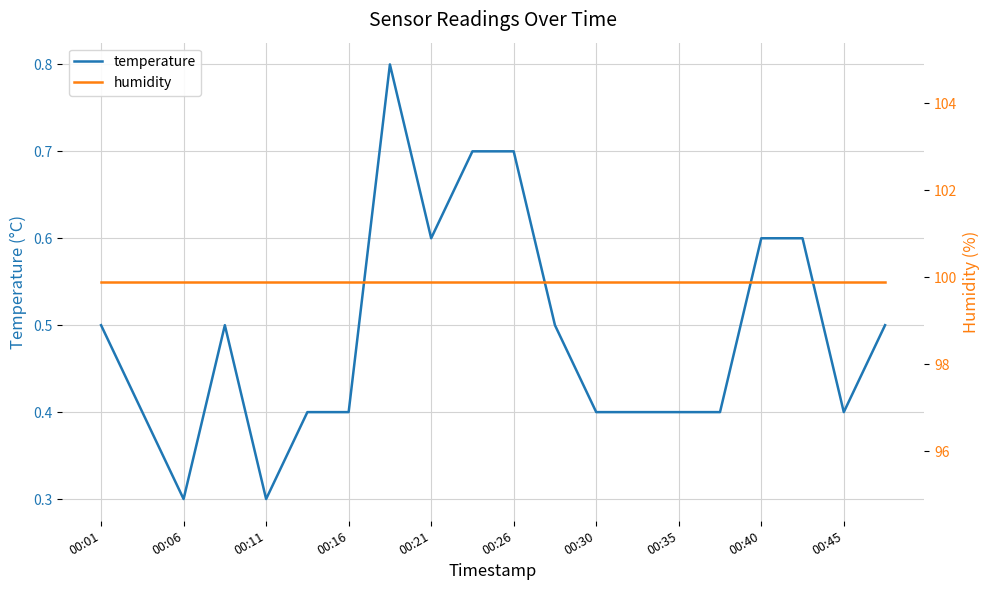

What is the minimum value for temperature?

0.3